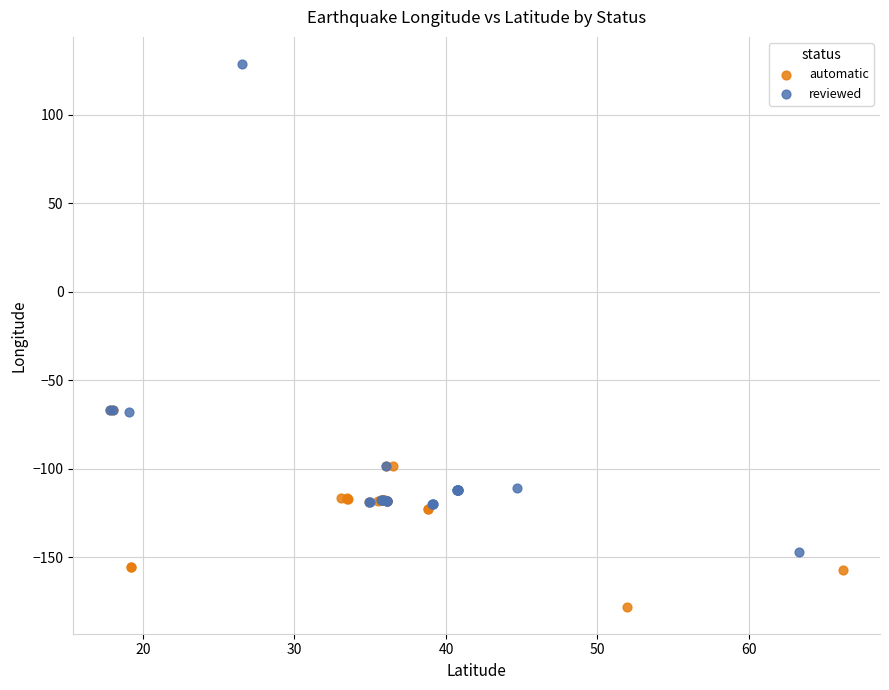

Which series has the widest spread of Y values?

reviewed